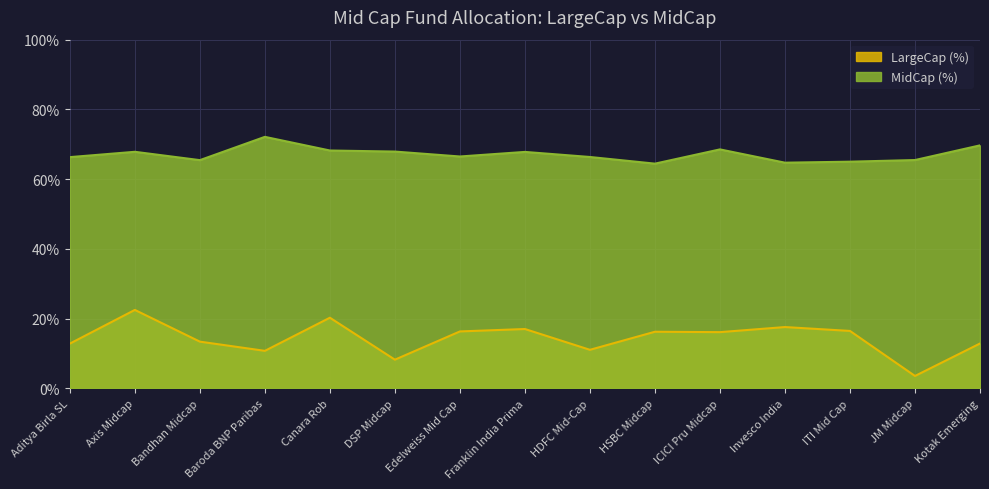

Is the value of LargeCap (%) at Edelweiss Mid Cap greater than the value of MidCap (%) at Invesco India?

No